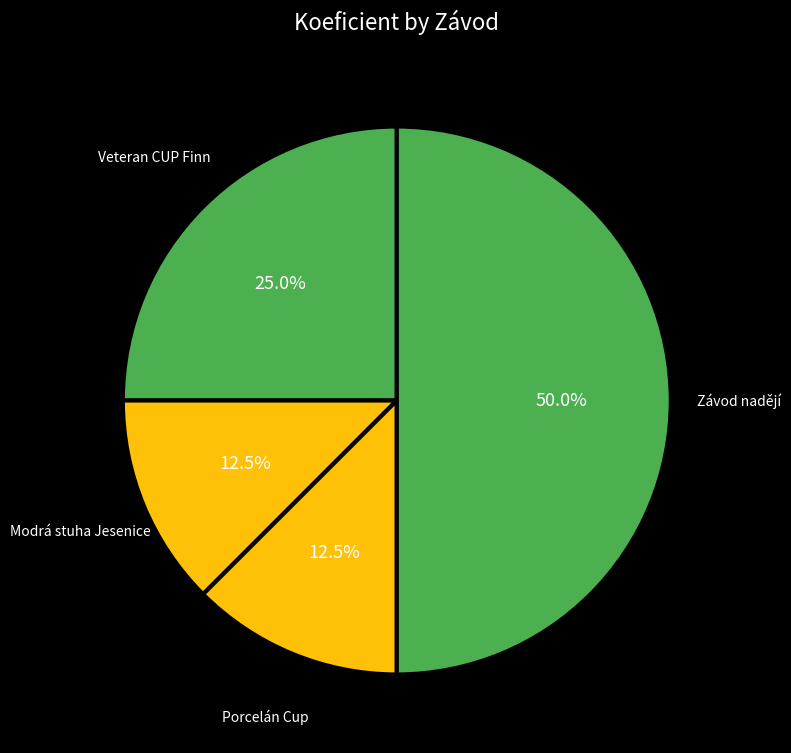

Count the number of slices in the pie.

4